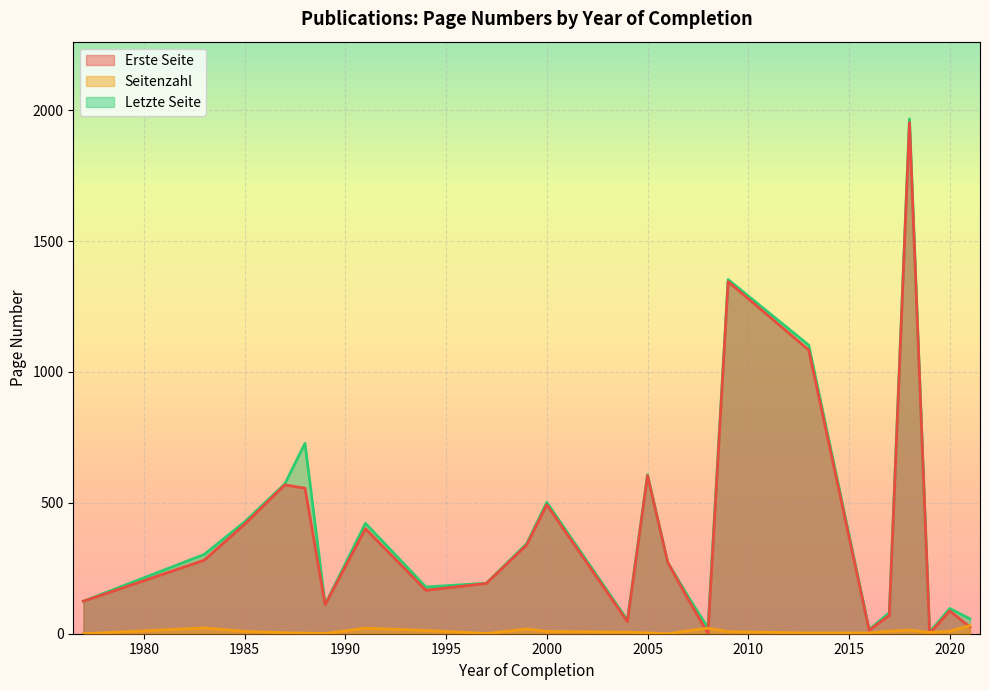

True or false: Letzte Seite and Seitenzahl intersect in this chart.

False